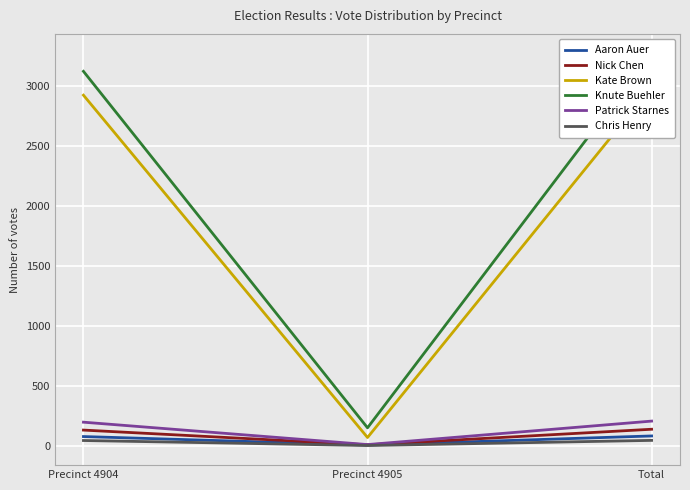

Count the number of data series in this chart.

6